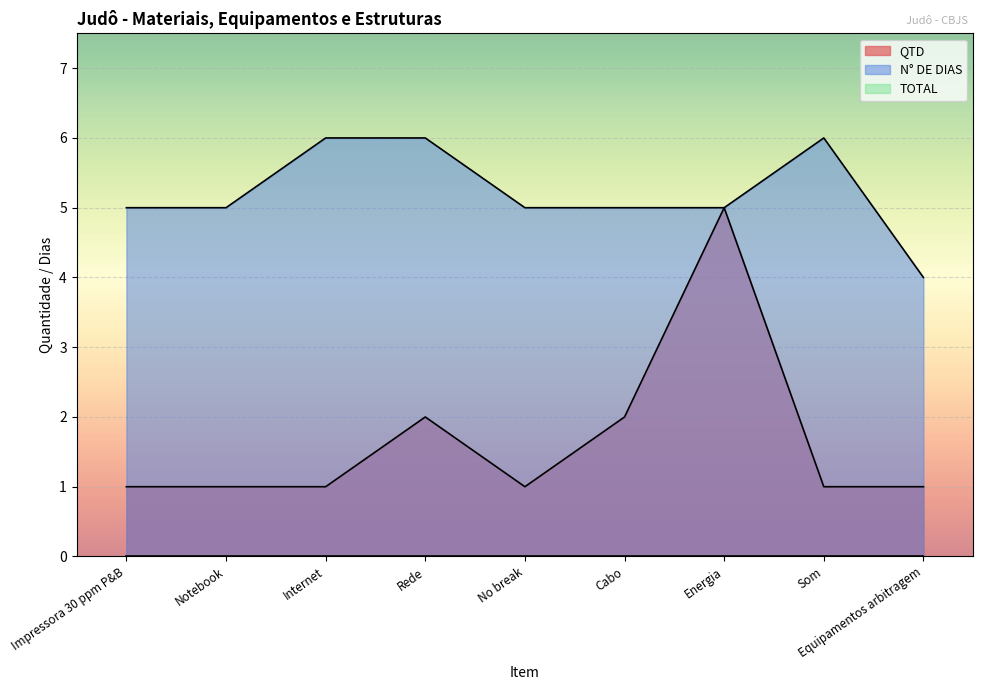

The value of N_DE_DIAS at Impressora 30 ppm P&B is 1. True or false?

False